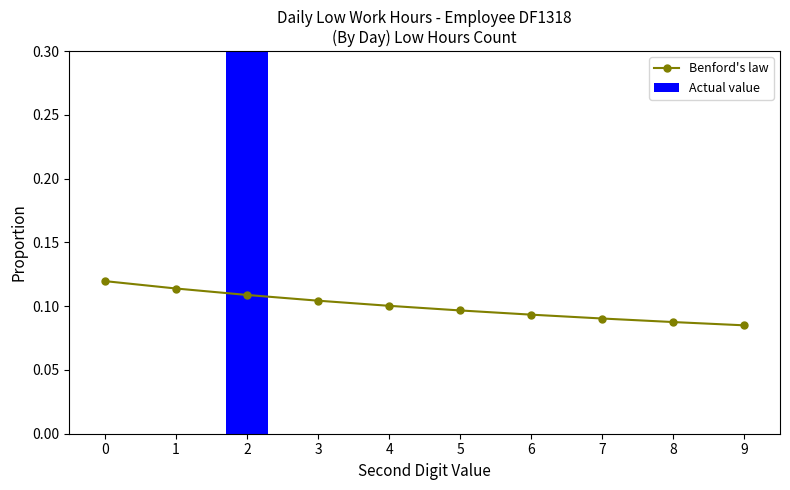

Which category has the highest value in the Actual value series?

2